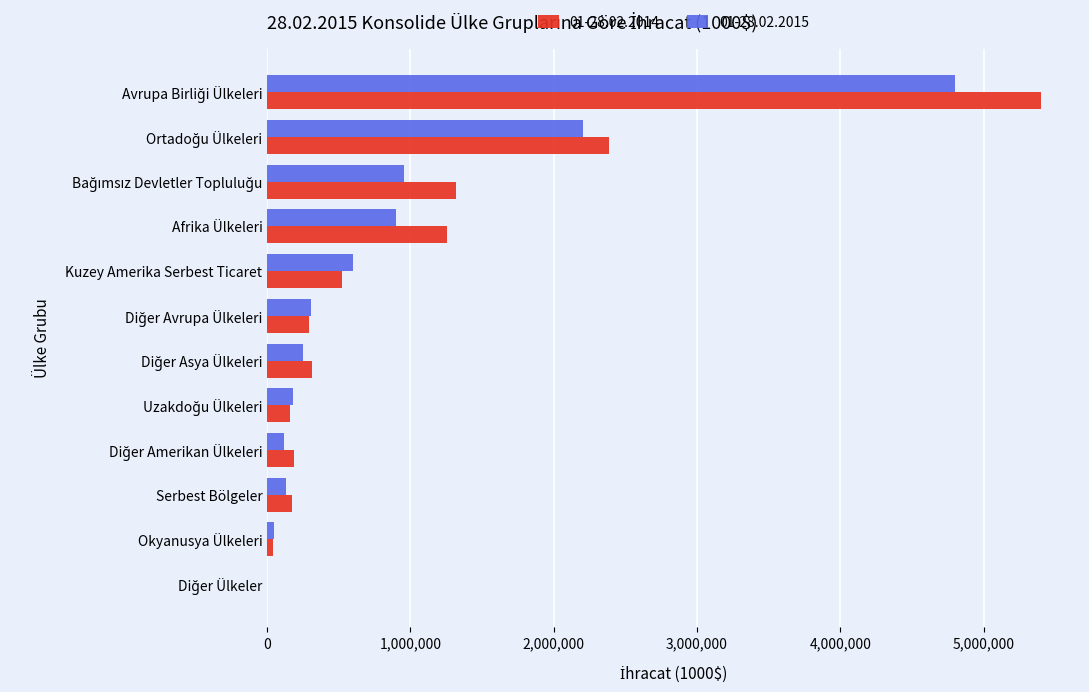

What is the total value across all series at Serbest Bölgeler?

302604.3